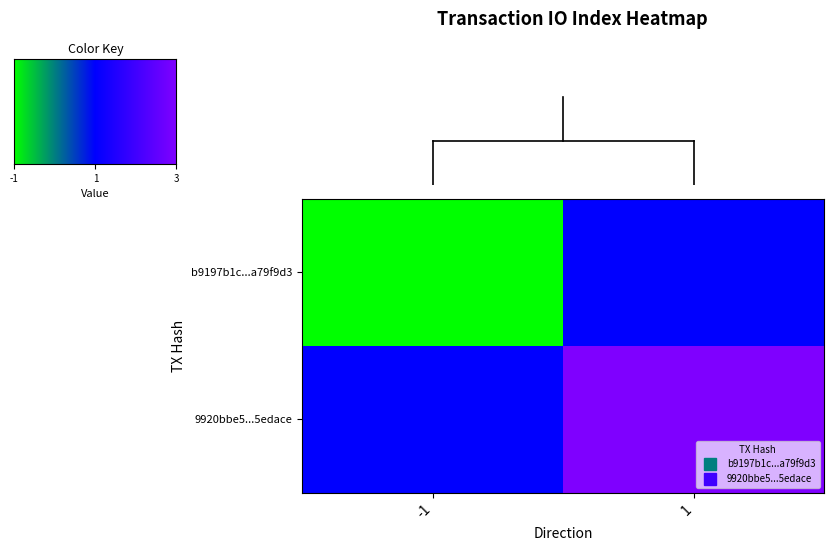

What is the total value across all series at 1?

1.5